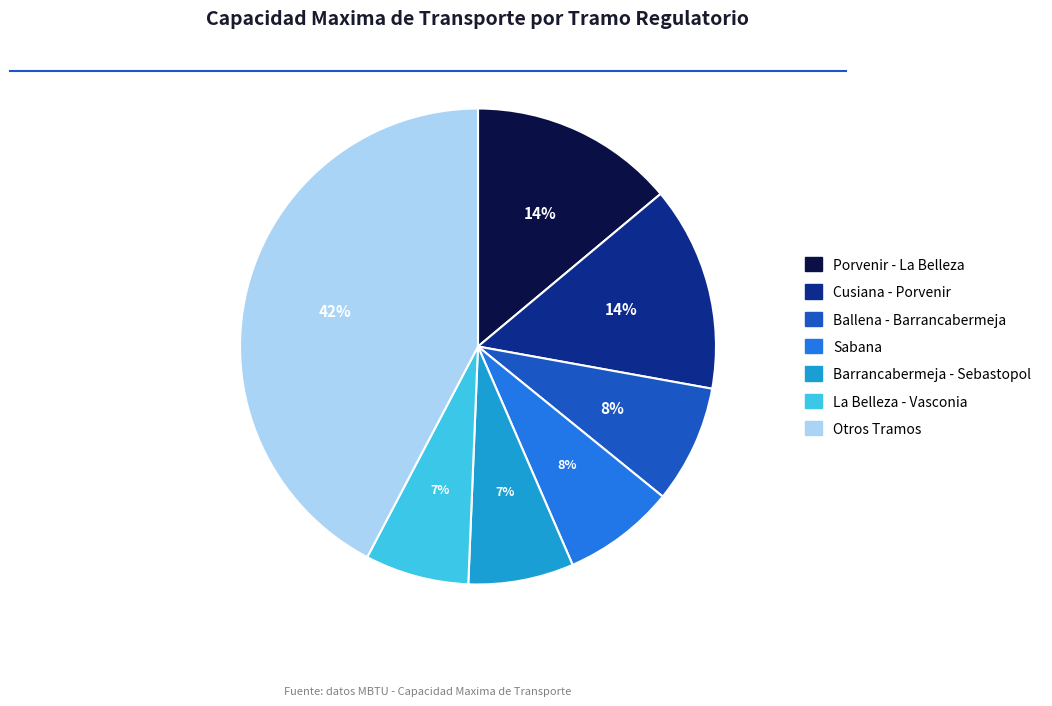

Is the sum of Cusiana - Porvenir and Ballena - Barrancabermeja greater than half?

No